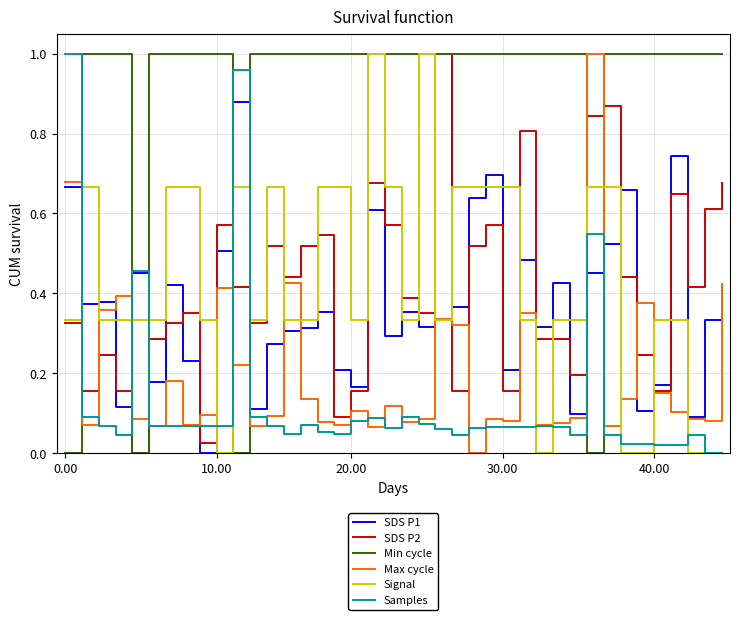

Which series has the largest total across all categories?

Min cycle